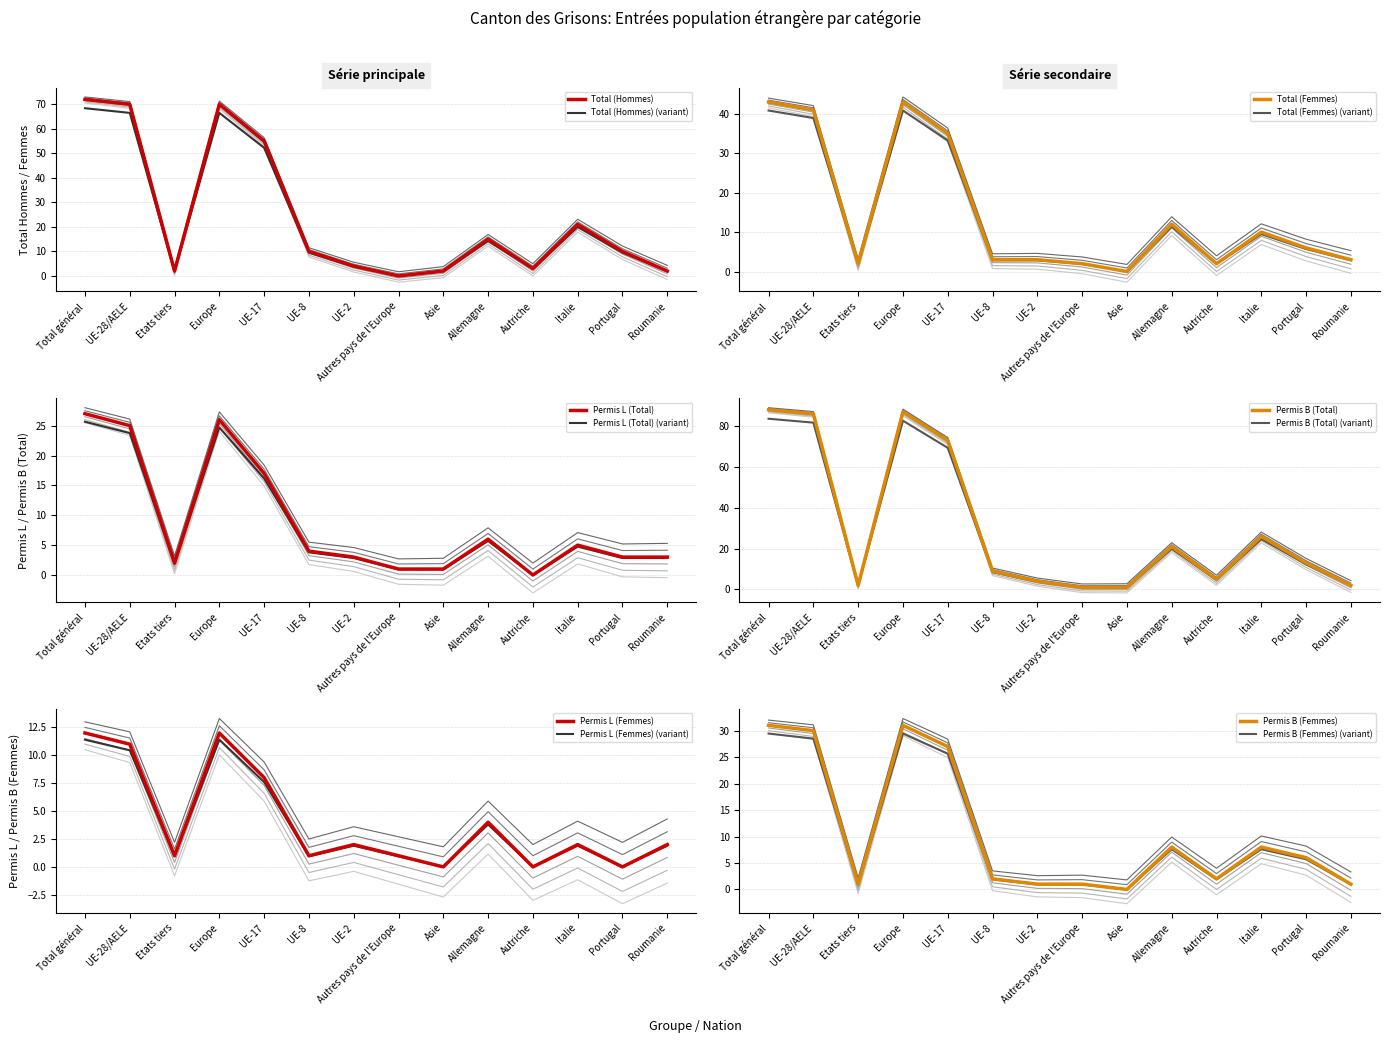

Reading left to right, transcribe all the data shown in this chart.

Total (Hommes): 72	70	2	70	55	10	4	0	2	15	3	21	10	2
Total (Femmes): 43	41	2	43	35	3	3	2	0	12	2	10	6	3
Permis L (Total): 27	25	2	26	17	4	3	1	1	6	0	5	3	3
Permis B (Total): 88	86	2	87	73	9	4	1	1	21	5	26	13	2
Permis L (Femmes): 12	11	1	12	8	1	2	1	0	4	0	2	0	2
Permis B (Femmes): 31	30	1	31	27	2	1	1	0	8	2	8	6	1